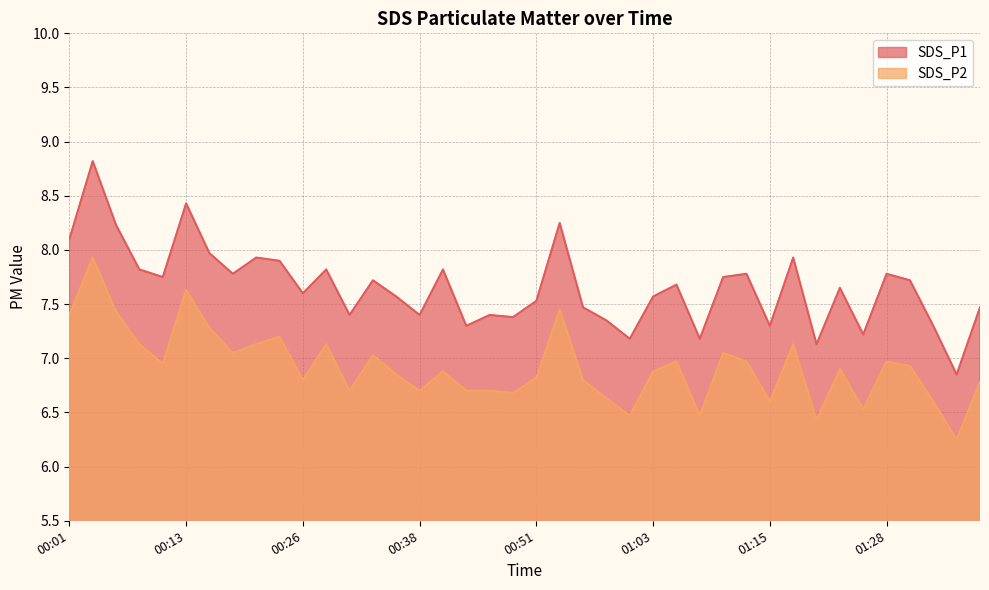

What is the difference between the SDS_P2 values at 00:36 and 01:01?

0.4